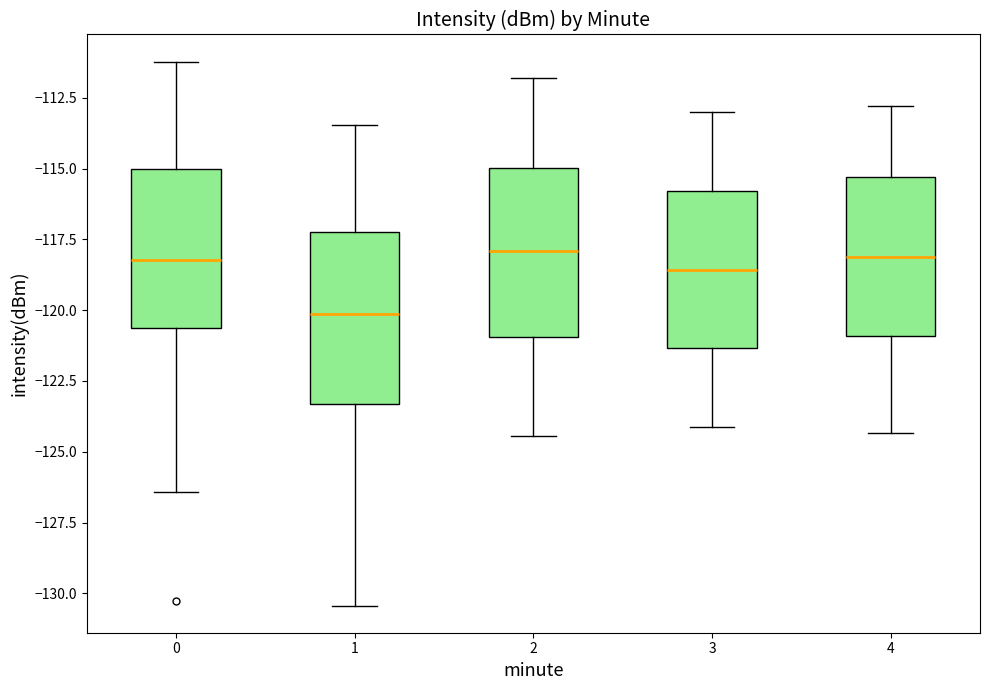

Where does the upper whisker of the box at x = 2 end on the y-axis? The values are not printed on the chart, so give them approximately, as read against the axis.

-112.0